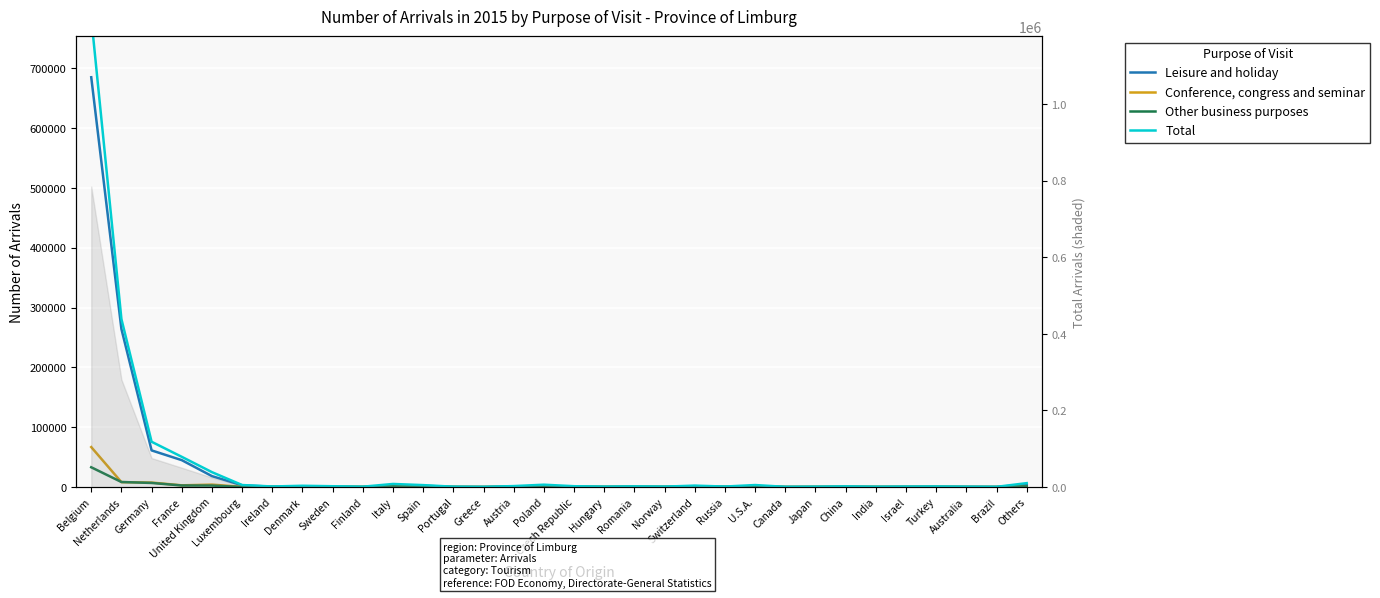

At which category is the sum across all series the highest?

Belgium